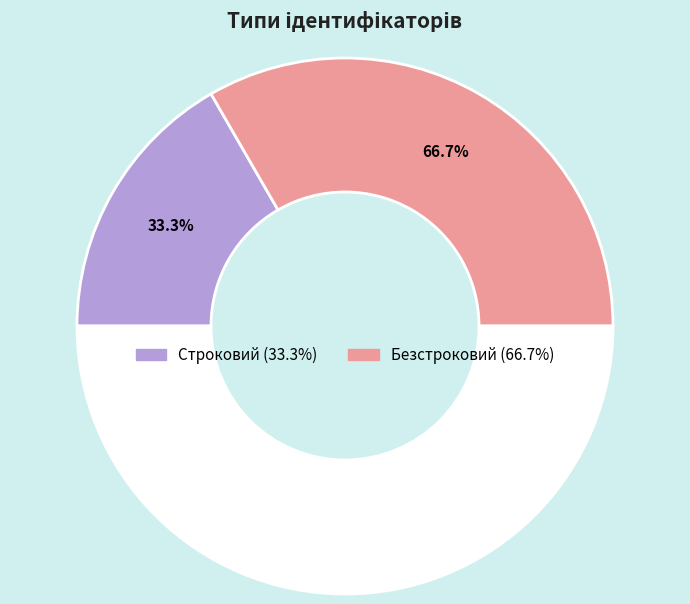

Combined, do Строковий and Безстроковий account for over 50%?

Yes